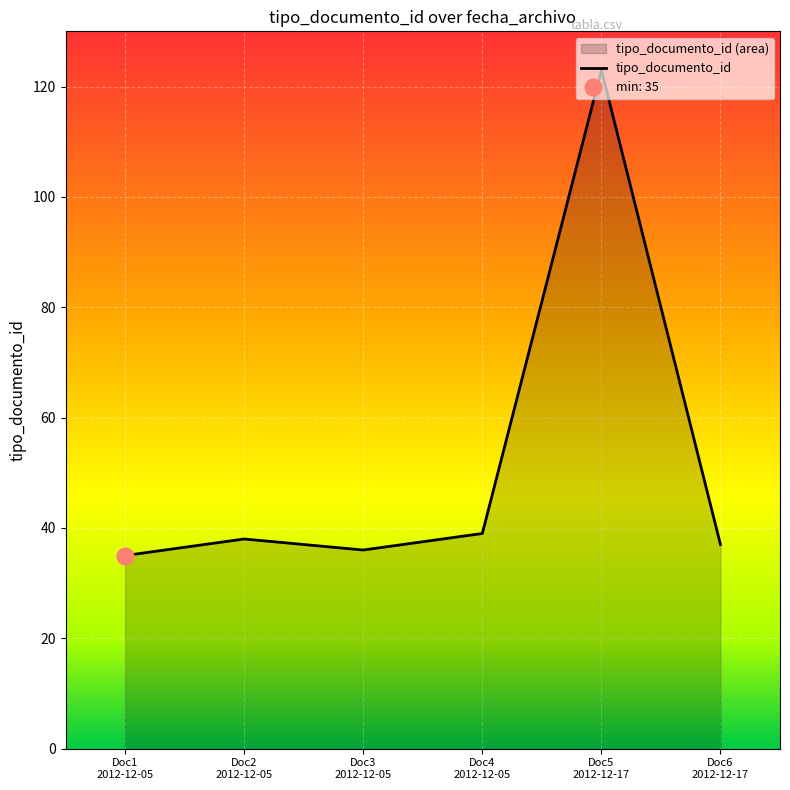

How many interior local peaks (higher than both neighbors) does the data have?

2